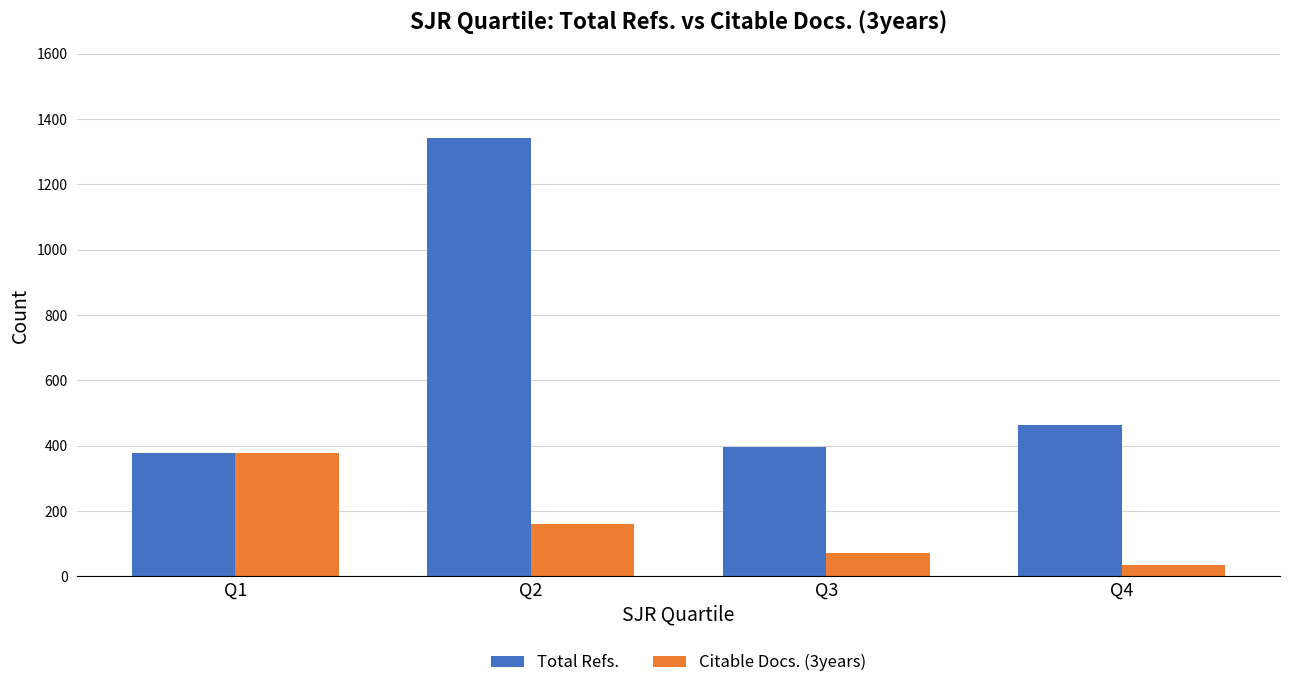

Reading left to right, list all the values displayed in this chart.

Total Refs.: 378	1343	396	464
Citable Docs. (3years): 377	160	73	34